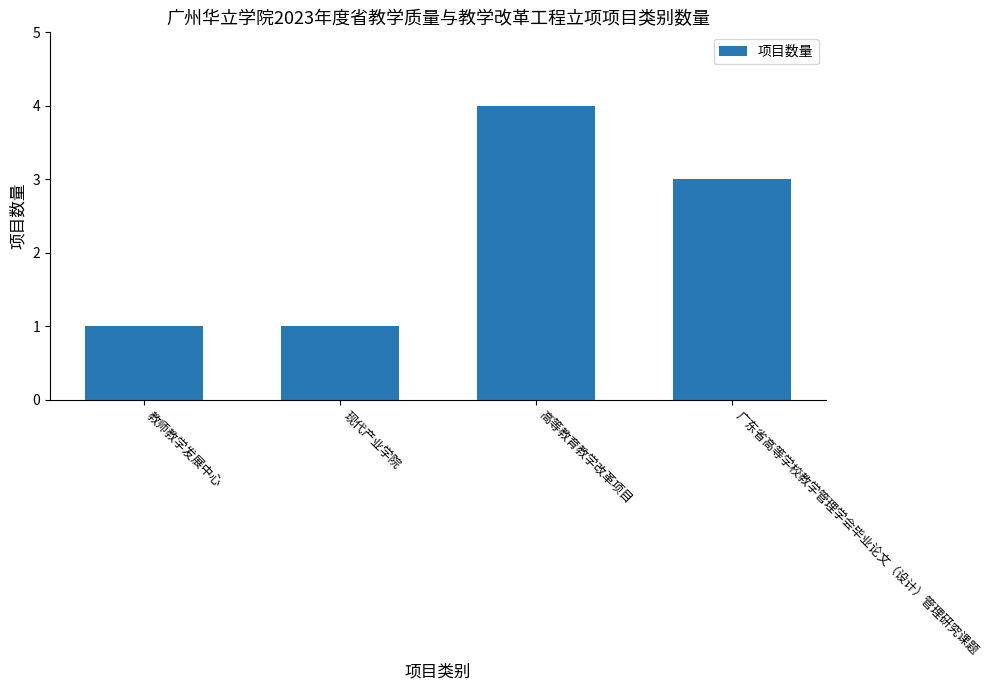

Which has a higher value, 教师教学发展中心 or 广东省高等学校教学管理学会毕业论文（设计）管理研究课题?

广东省高等学校教学管理学会毕业论文（设计）管理研究课题